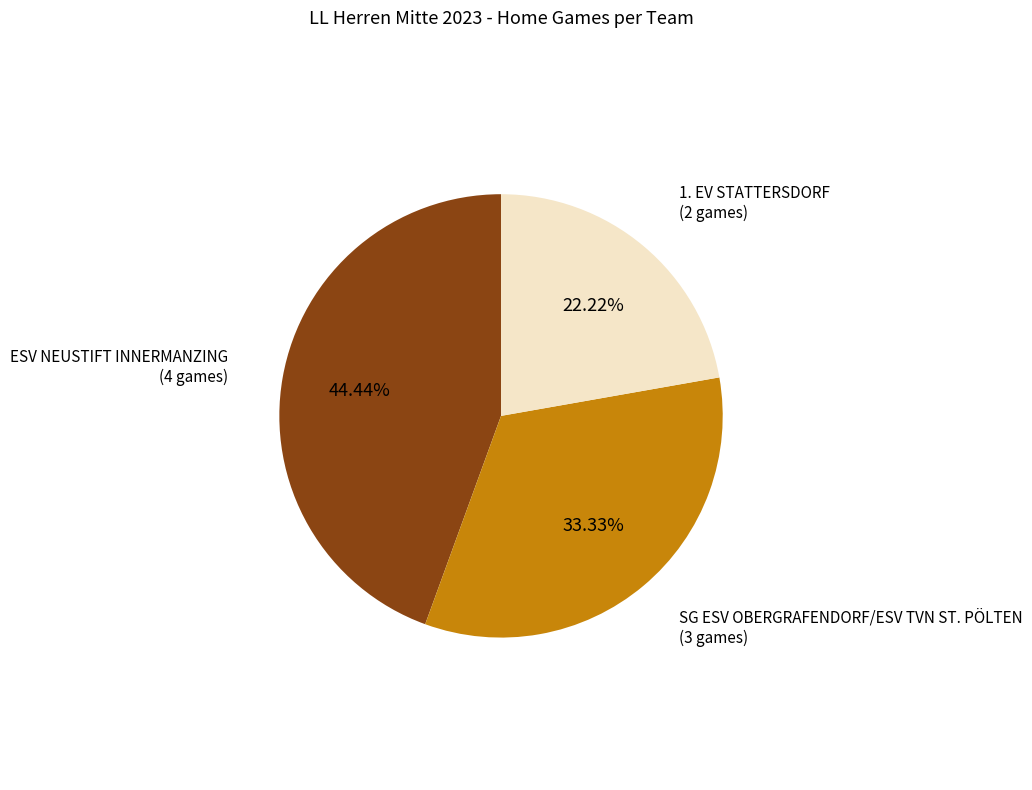

How many slices are in this pie chart?

3